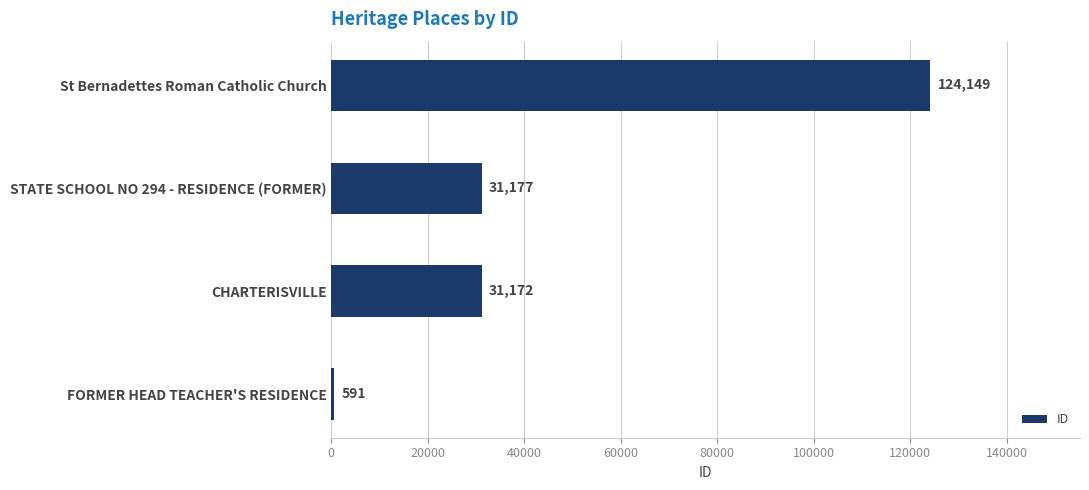

List the labels in order of value, largest first.

St Bernadettes Roman Catholic Church, STATE SCHOOL NO 294 - RESIDENCE (FORMER), CHARTERISVILLE, FORMER HEAD TEACHER'S RESIDENCE